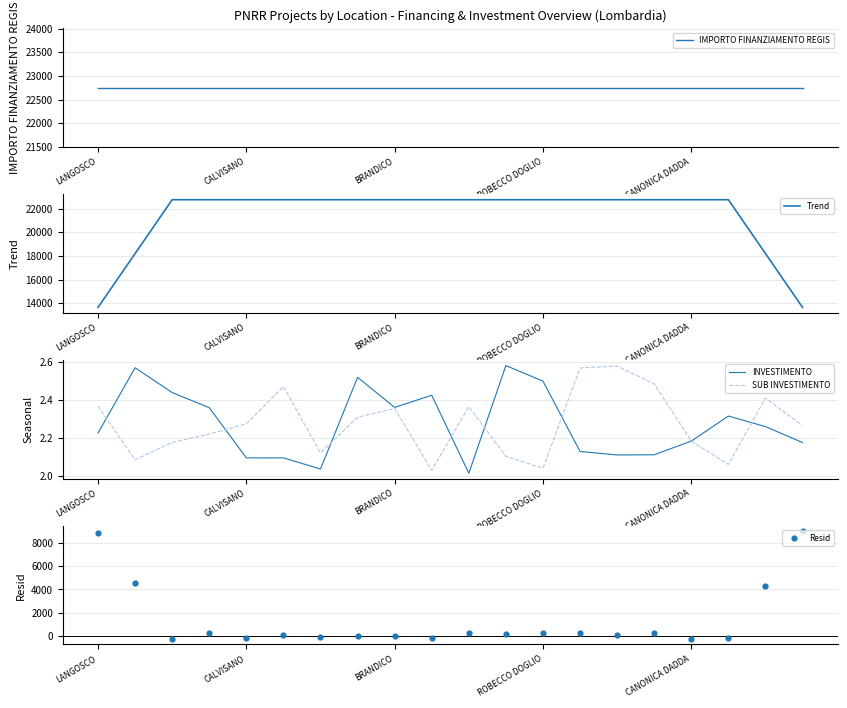

At which category is the sum across all series the highest?

10